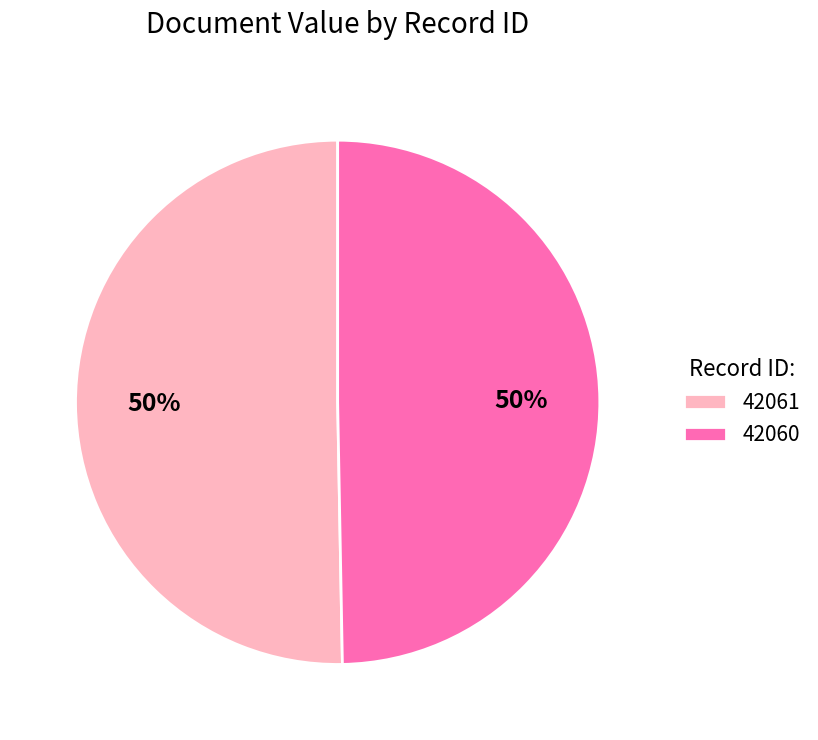

Which has a higher value, 42061 or 42060?

42061